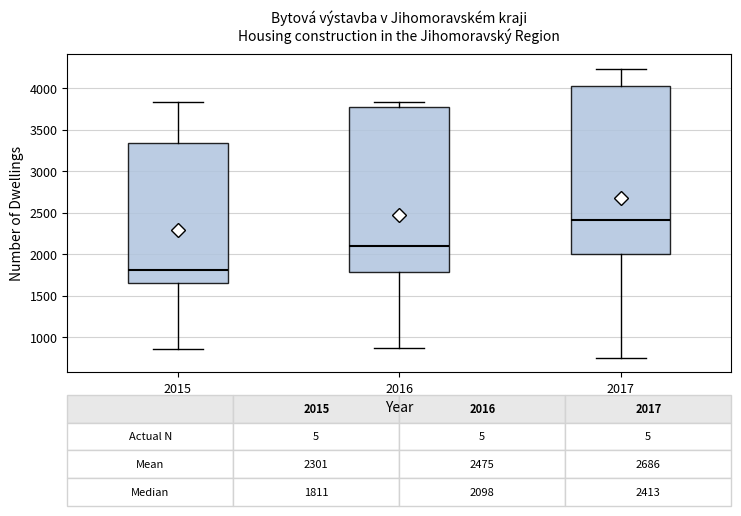

Which box has the lowest median line?

2015